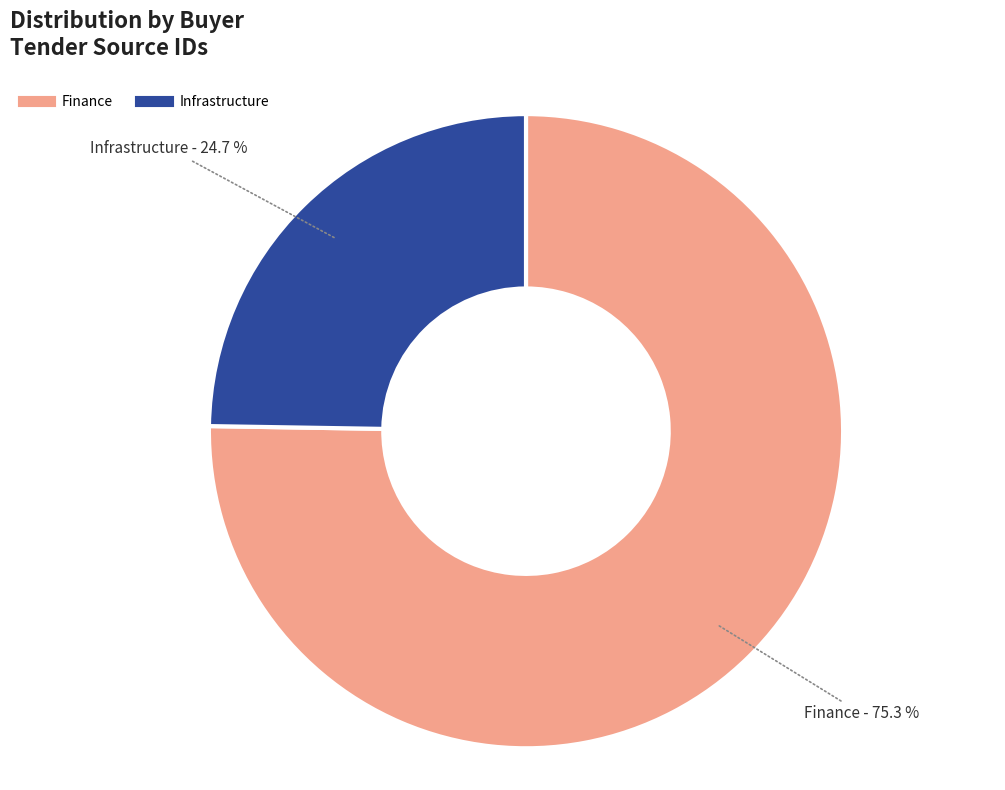

Between Finance and Infrastructure, which is larger?

Finance